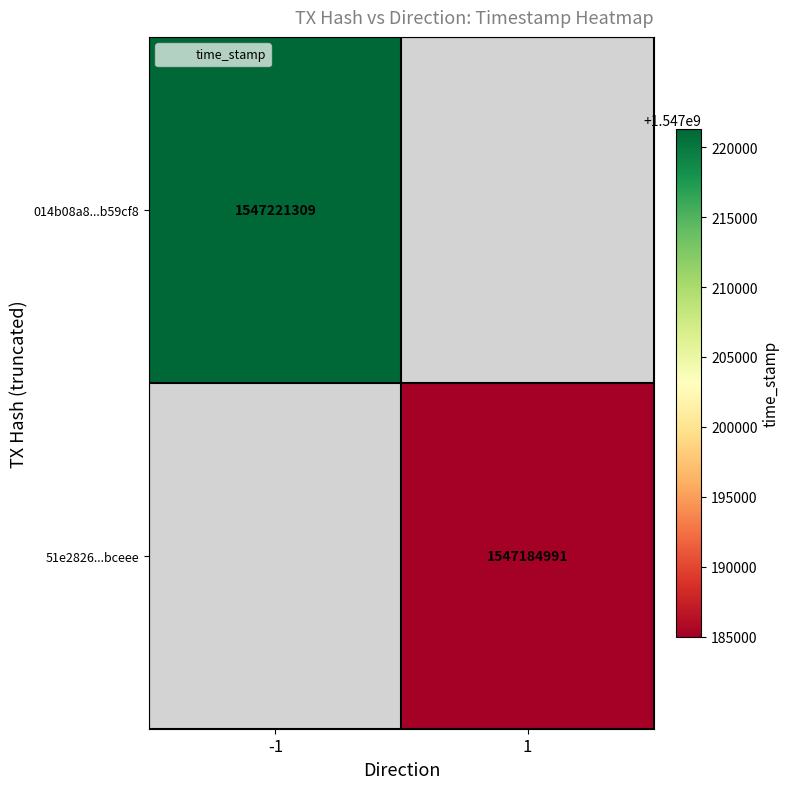

The value of 51e2826...bceee at 1 is 369171570. True or false?

False